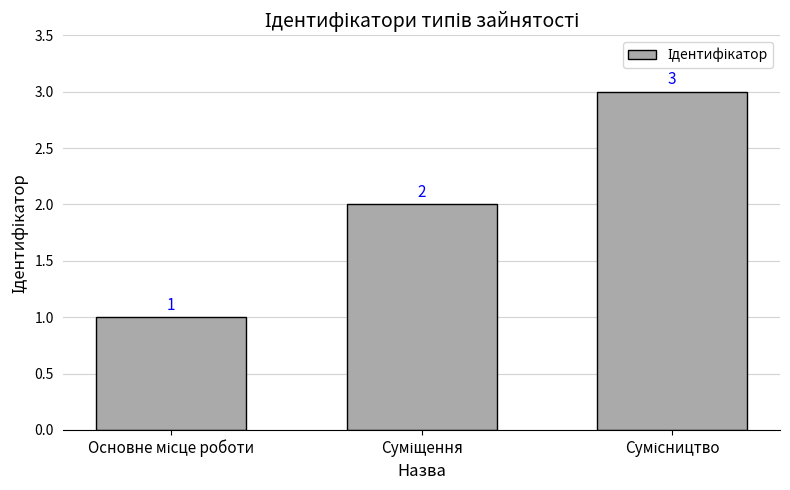

What is the difference between the maximum and minimum values?

2